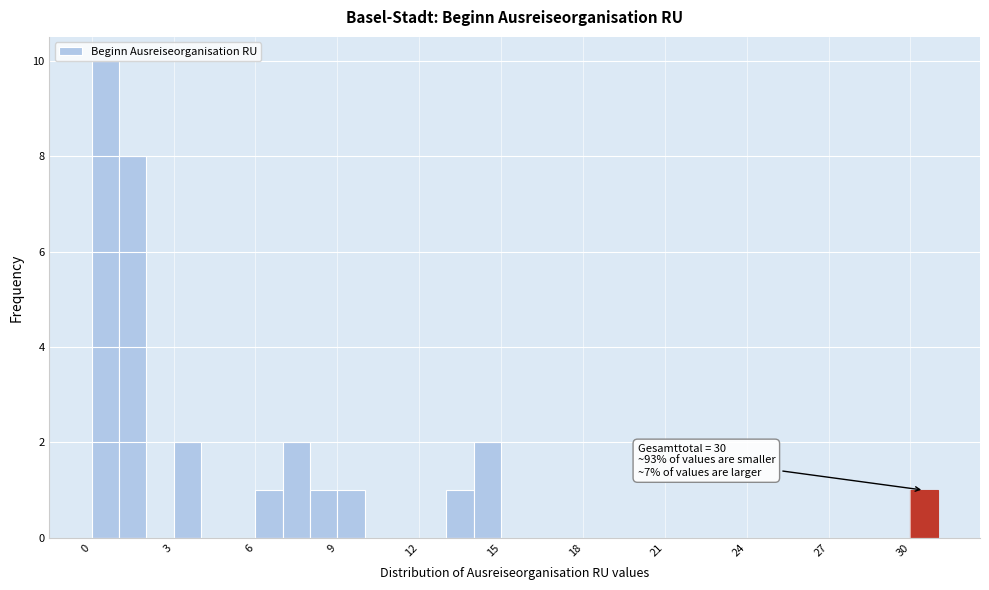

Read against the x-axis, roughly where is the centre of the tallest bar?

0.5